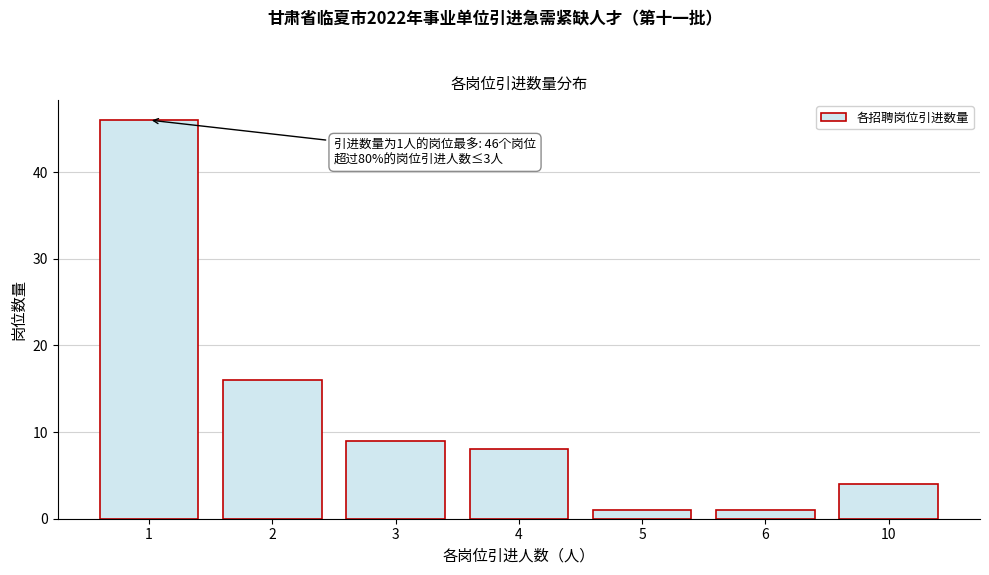

Reading left to right, what are all the values shown in this chart?

46	16	9	8	1	1	4